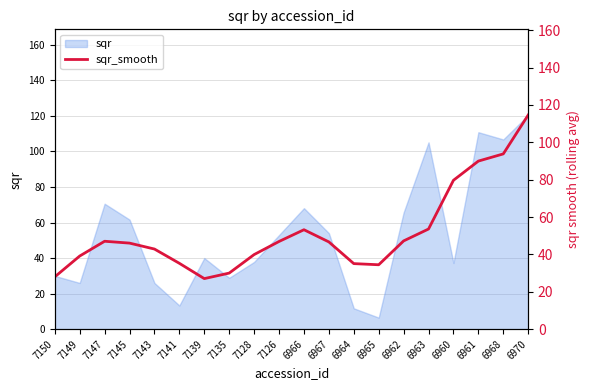

At which label does sqr reach its minimum?

6965